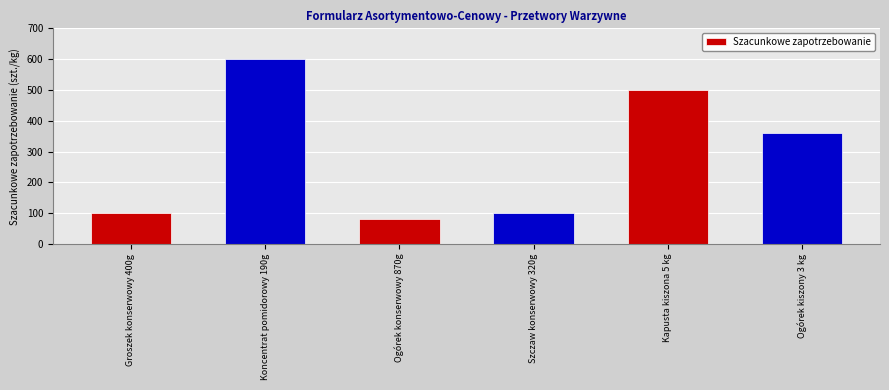

What is the difference between the maximum and minimum values?

520